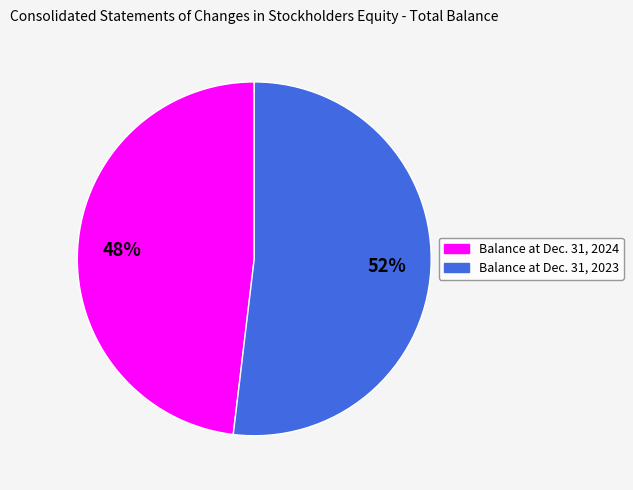

The Balance at Dec. 31, 2024 slice represents 48% of the pie. True or false?

True